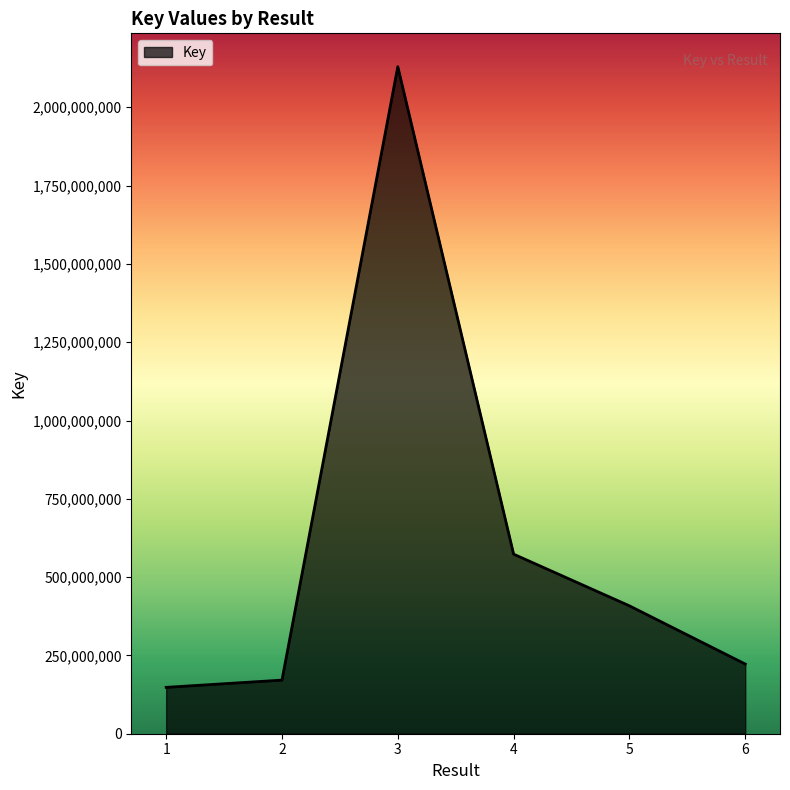

The value at 2 is 171153699. True or false?

True